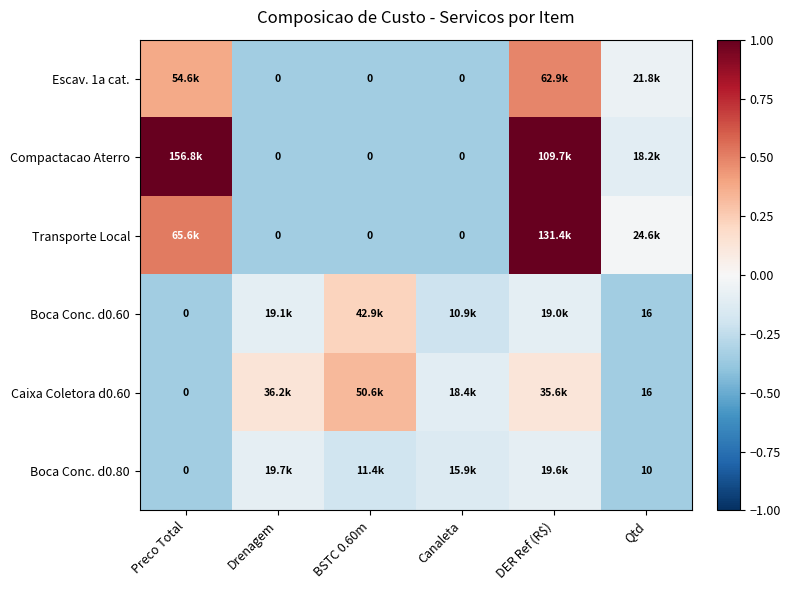

Is the value of Caixa Coletora d0.60 at BSTC 0.60m greater than the value of Escav. 1a cat. at Canaleta?

Yes